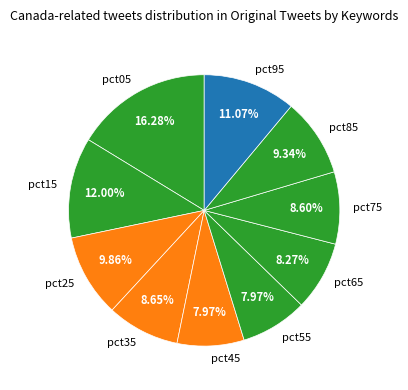

Does any single category account for the majority?

No